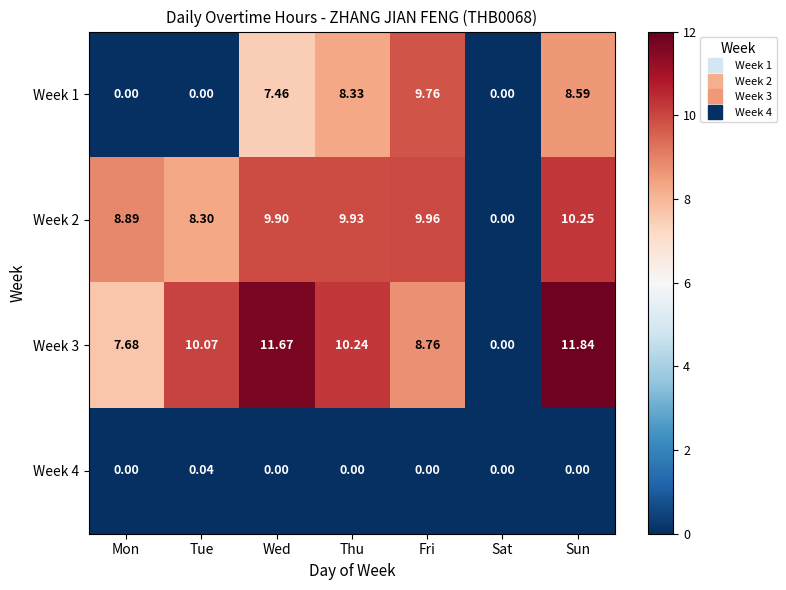

Where does the Week 2 series first go above 9?

Wed